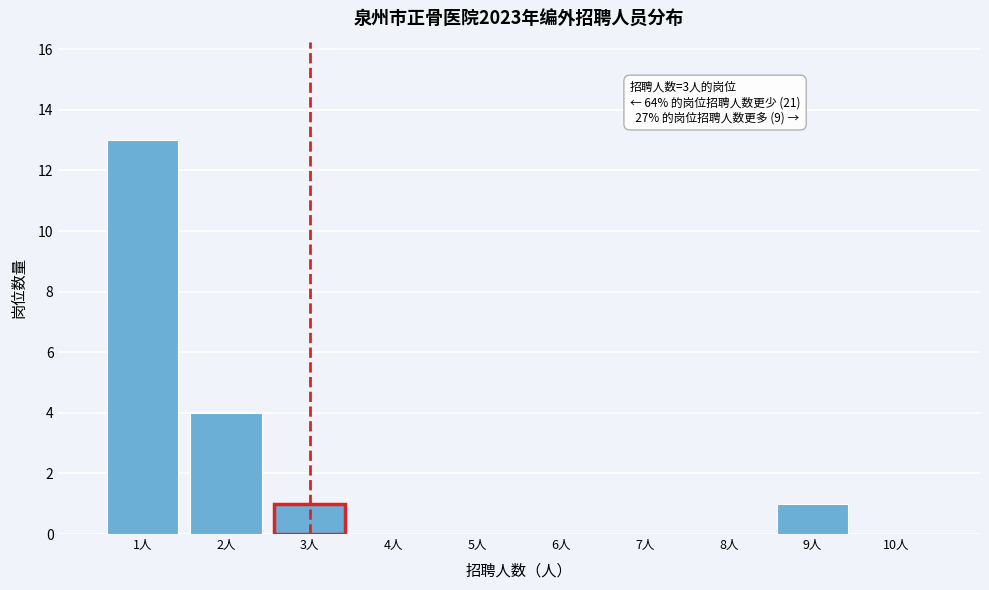

Which range on the x-axis has the tallest bar?

0.5 to 1.5